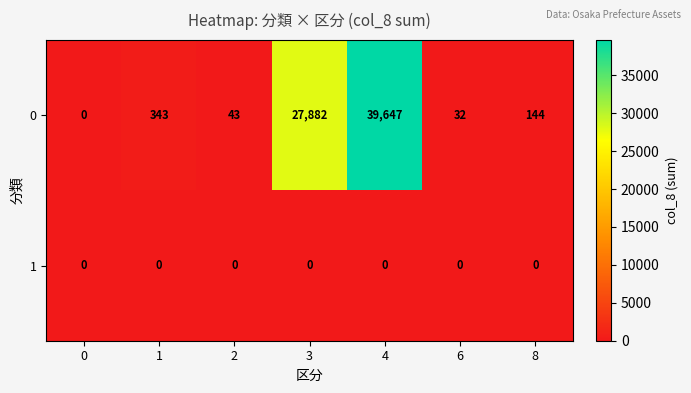

Read the 0 value at 4, to the nearest 100.

39600